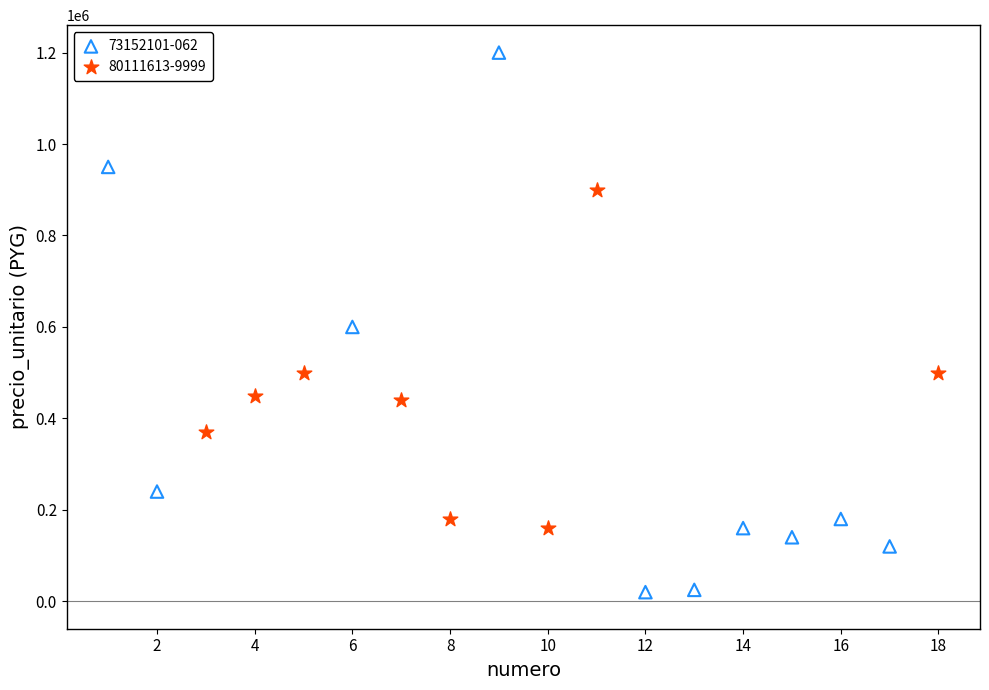

Which series reaches the minimum Y coordinate?

73152101-062